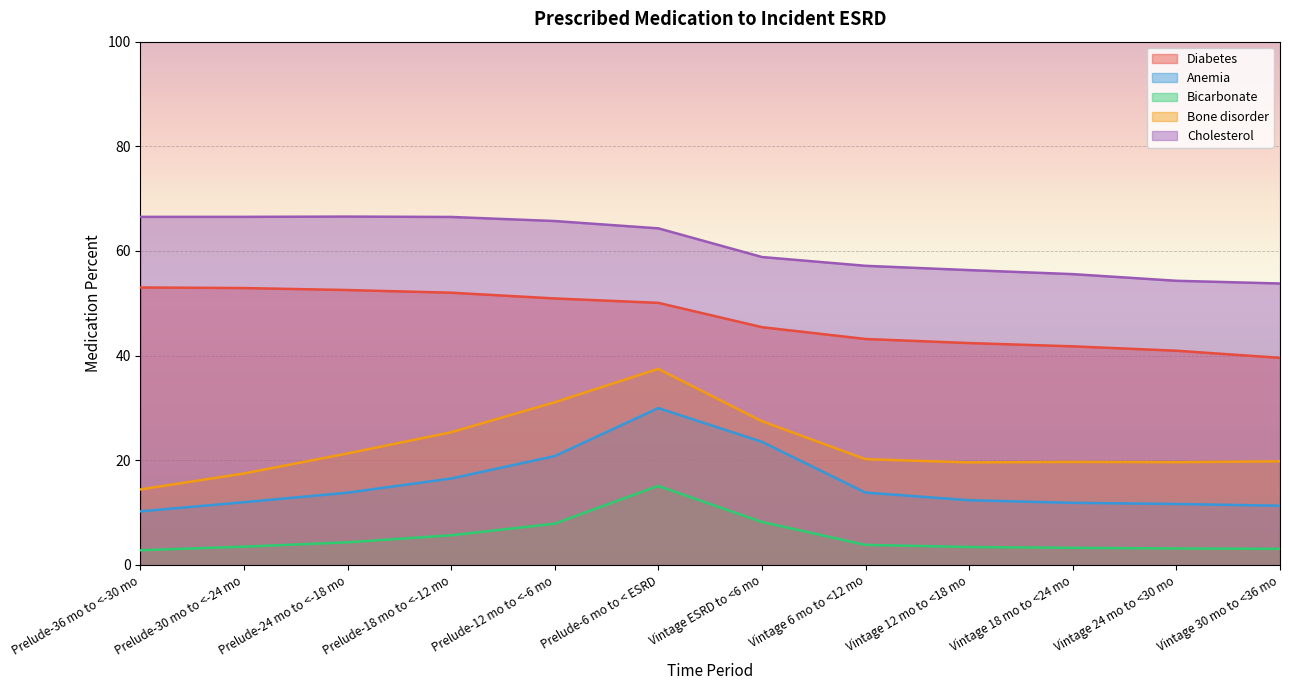

What are all the series names shown in the legend?

Diabetes, Anemia, Bicarbonate, Bone disorder, Cholesterol